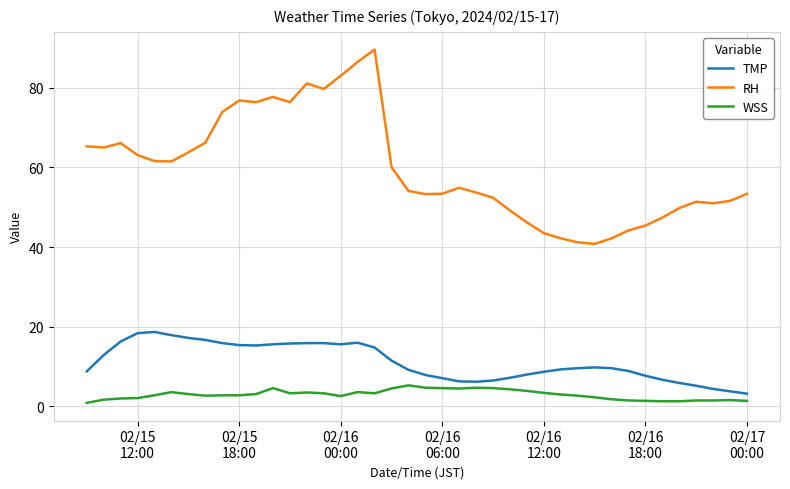

What is the minimum value for TMP?

3.2